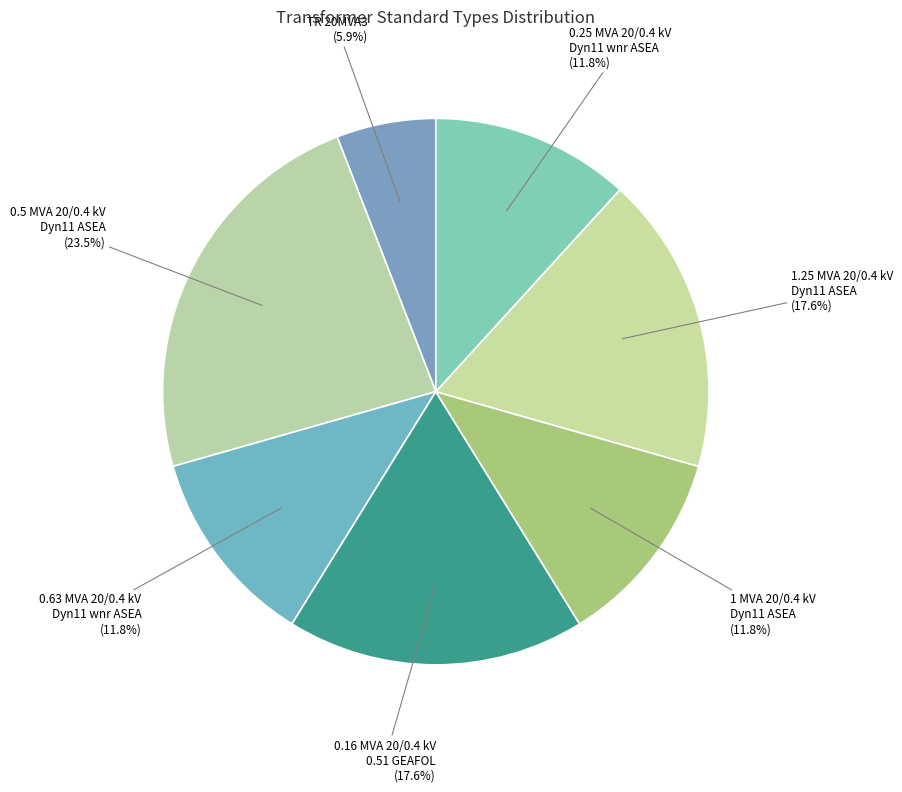

To the nearest percent, what is the combined percentage of 0.16 MVA 20/0.4 kV 0.51 GEAFOL and 0.5 MVA 20/0.4 kV Dyn11 ASEA?

41%